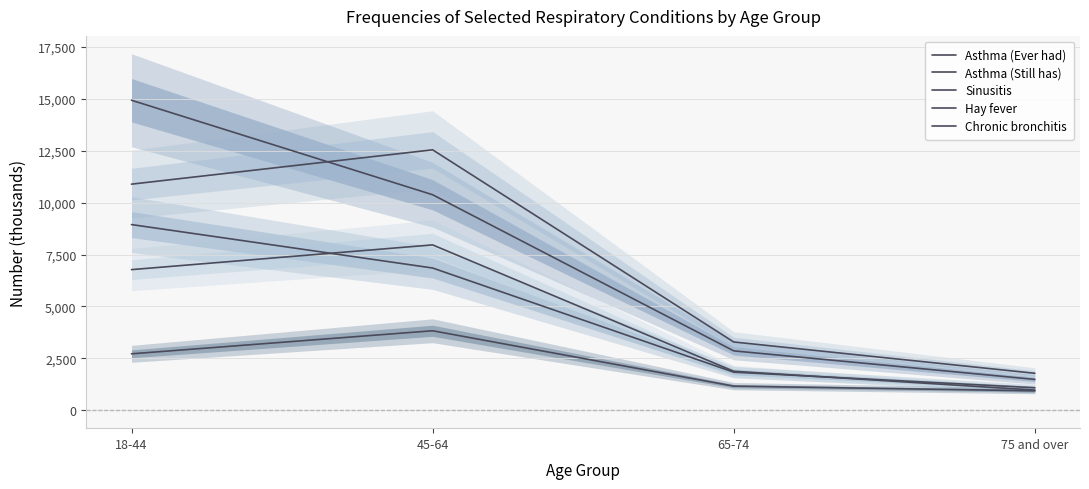

What is the label of the 1st point from the right?

75 and over